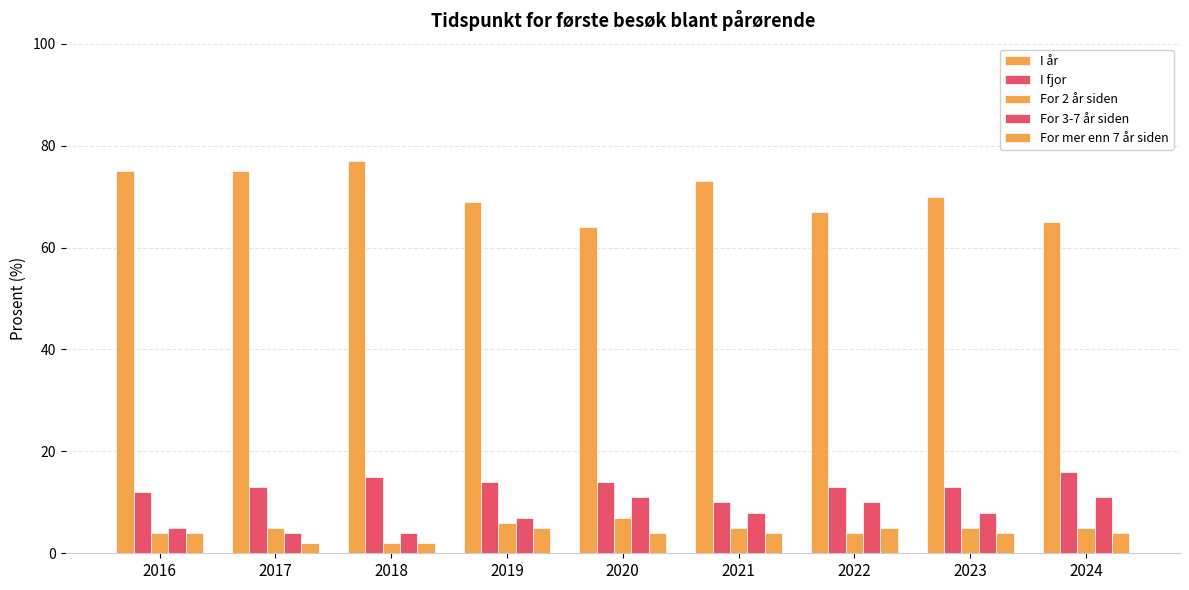

Is the value of I år at 2024 greater than the value of For mer enn 7 år siden at 2019?

Yes